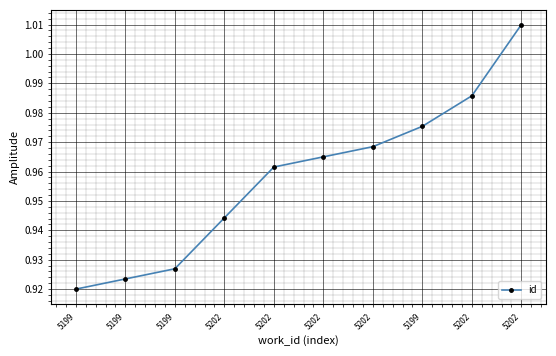

Rank the categories by value from lowest to highest.

5199, 5199, 5199, 5202, 5202, 5202, 5202, 5199, 5202, 5202